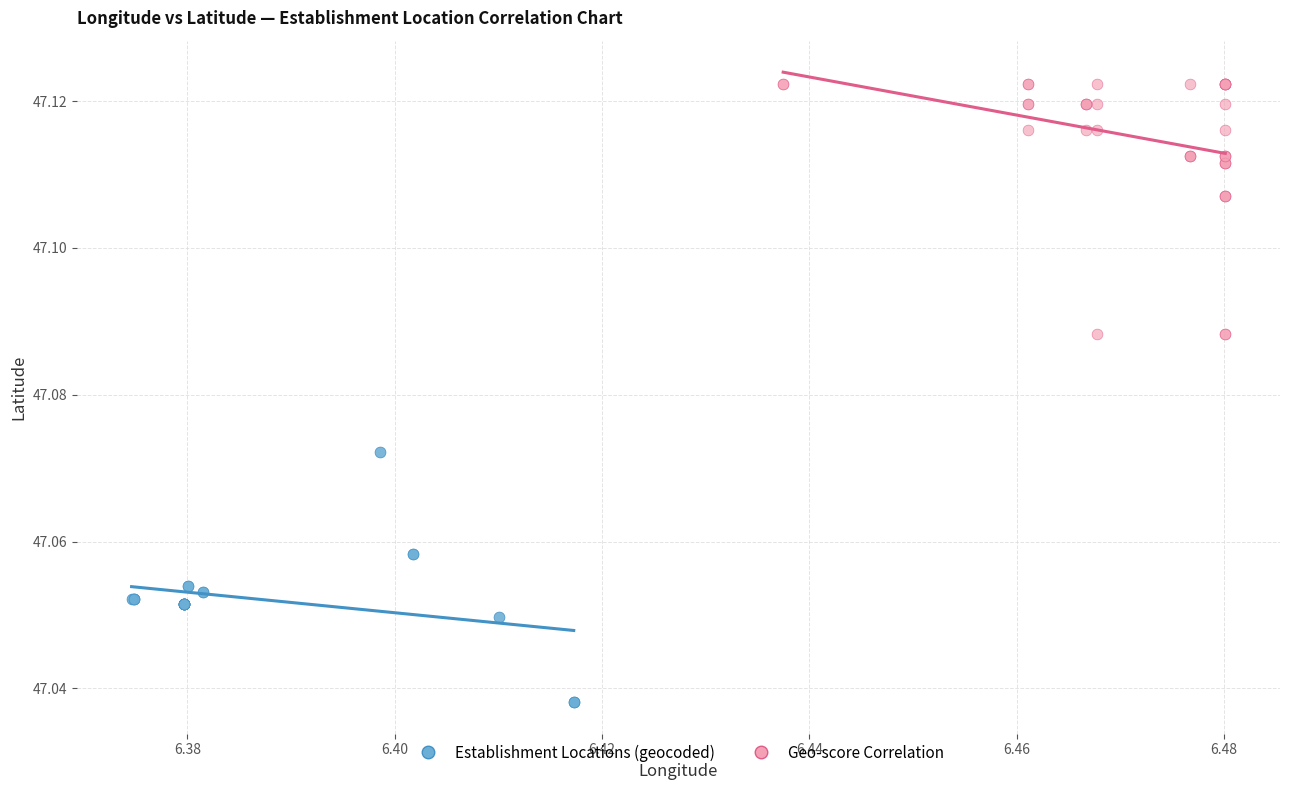

Which series contains the lowest Y value?

Establishment Locations (geocoded)